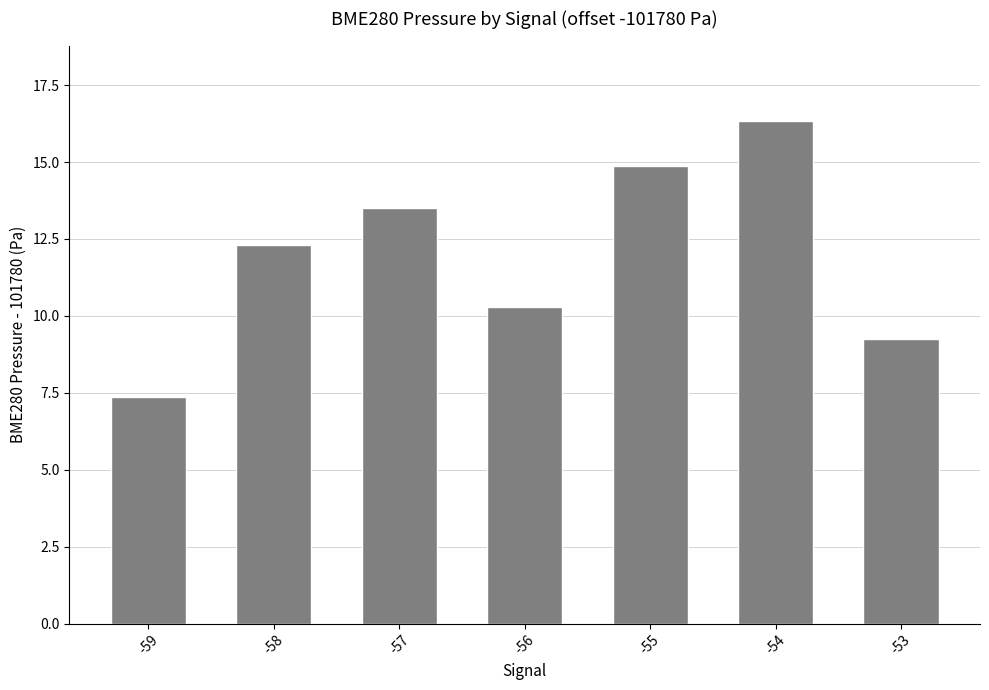

How many bars are there in total?

7